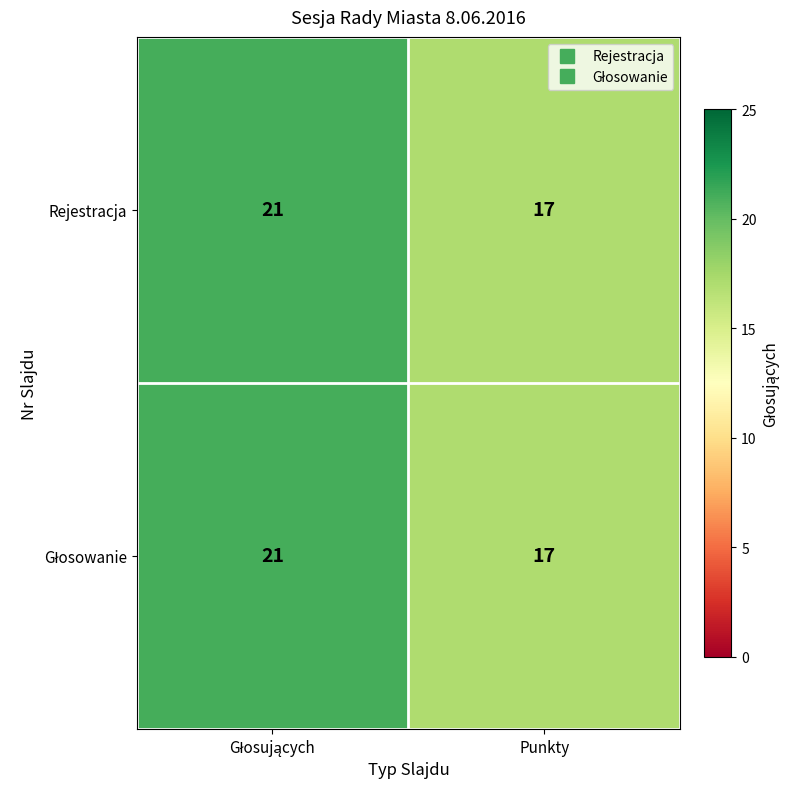

What is the smallest value displayed?

17